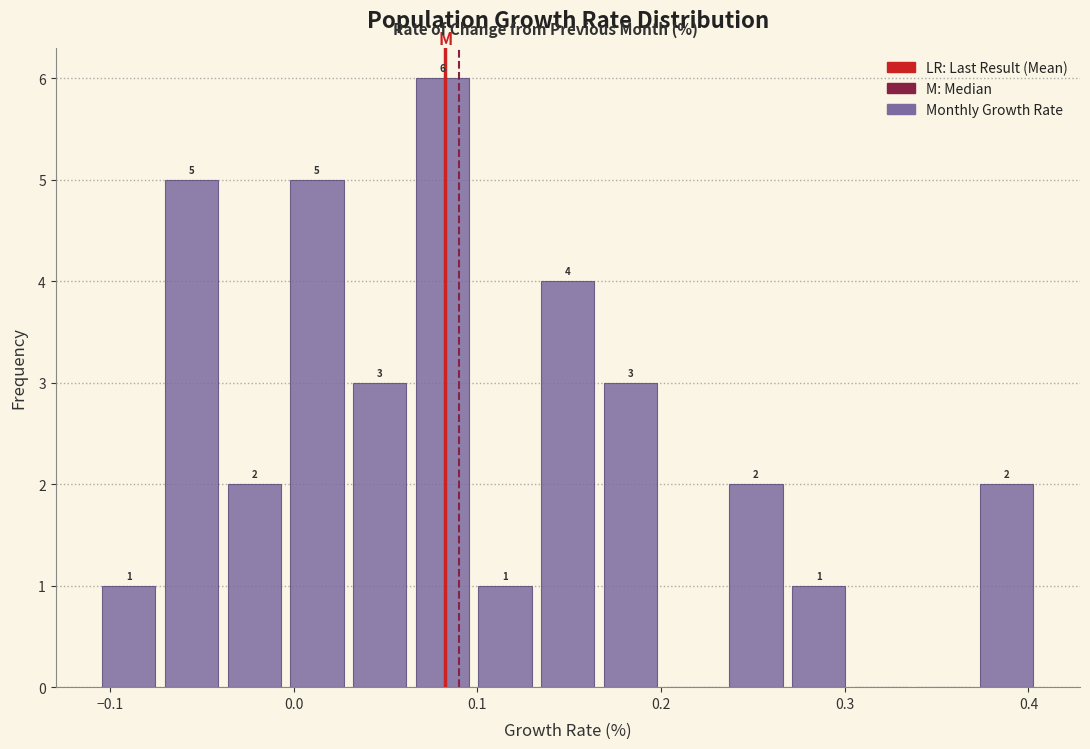

Around what value on the x-axis is the tallest bar? Give the approximate position of its centre, as read against the axis.

0.08